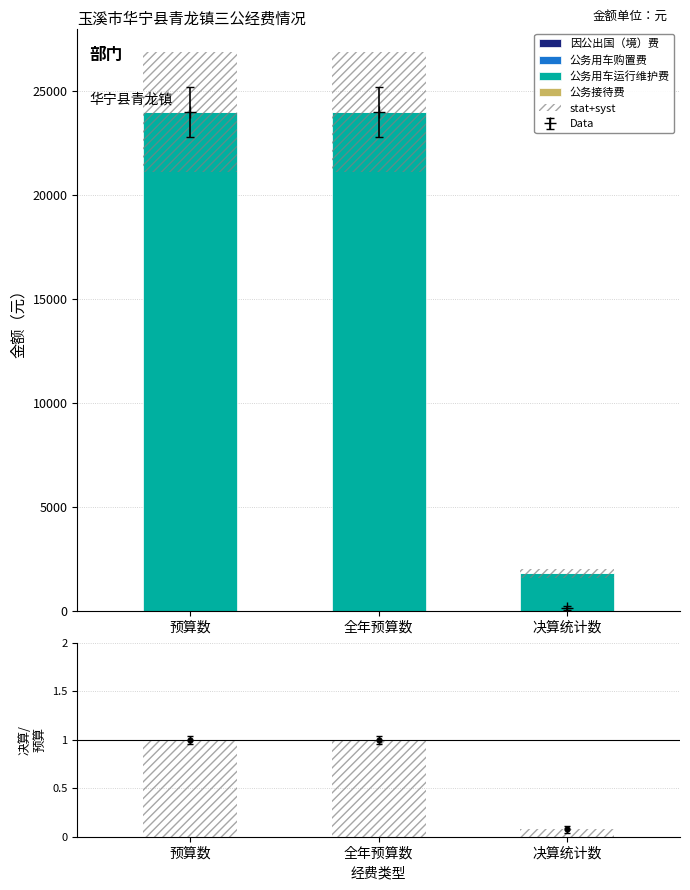

How many categories are shown in the chart?

3